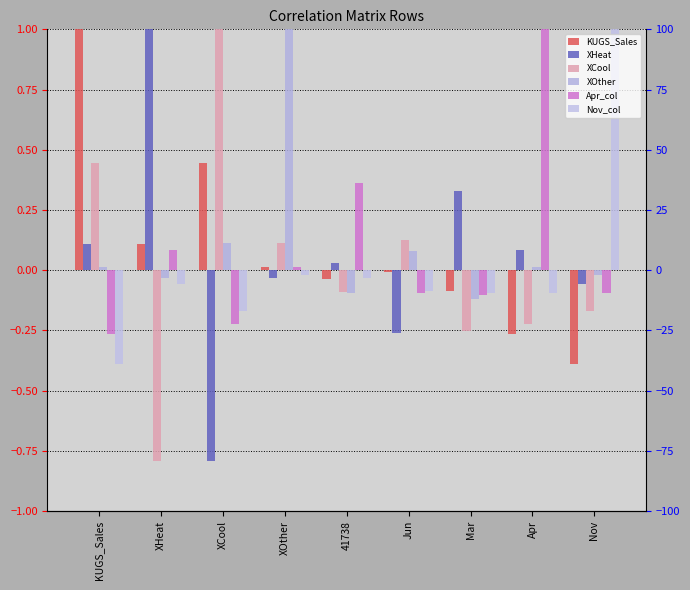

Where is Nov_col nearest to the value 0?

XOther